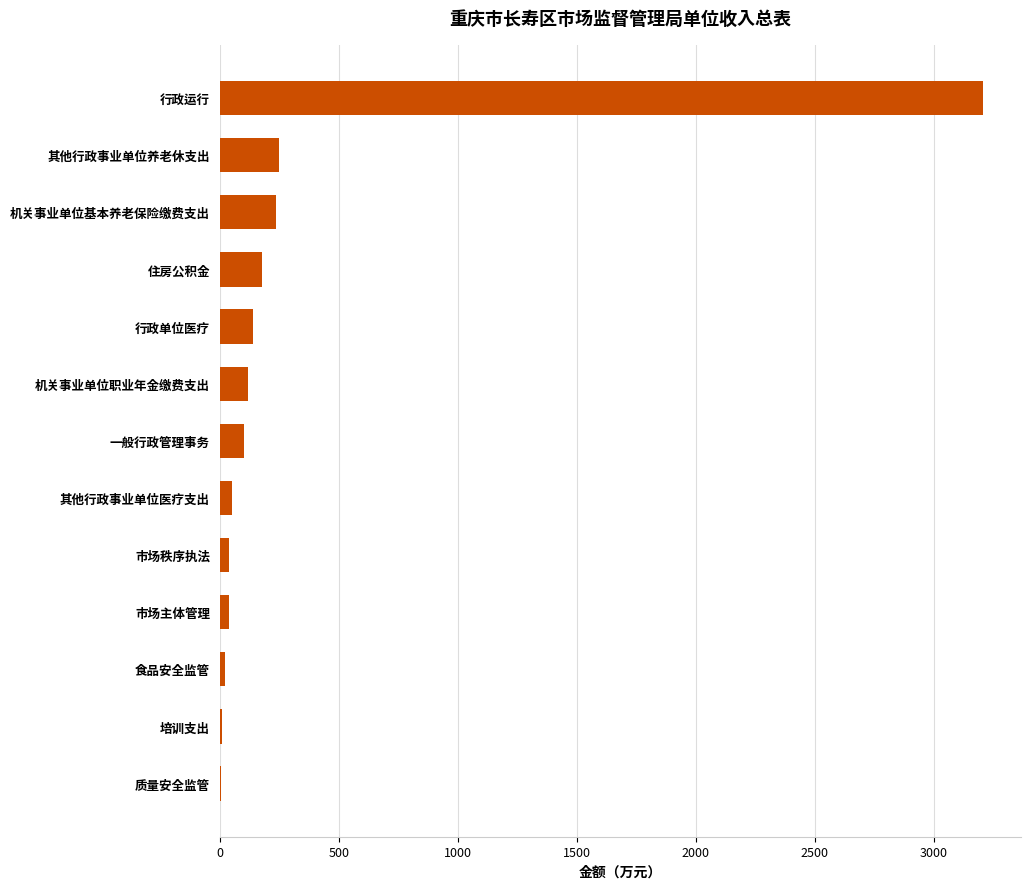

The value at 其他行政事业单位养老休支出 is 247.6. True or false?

True